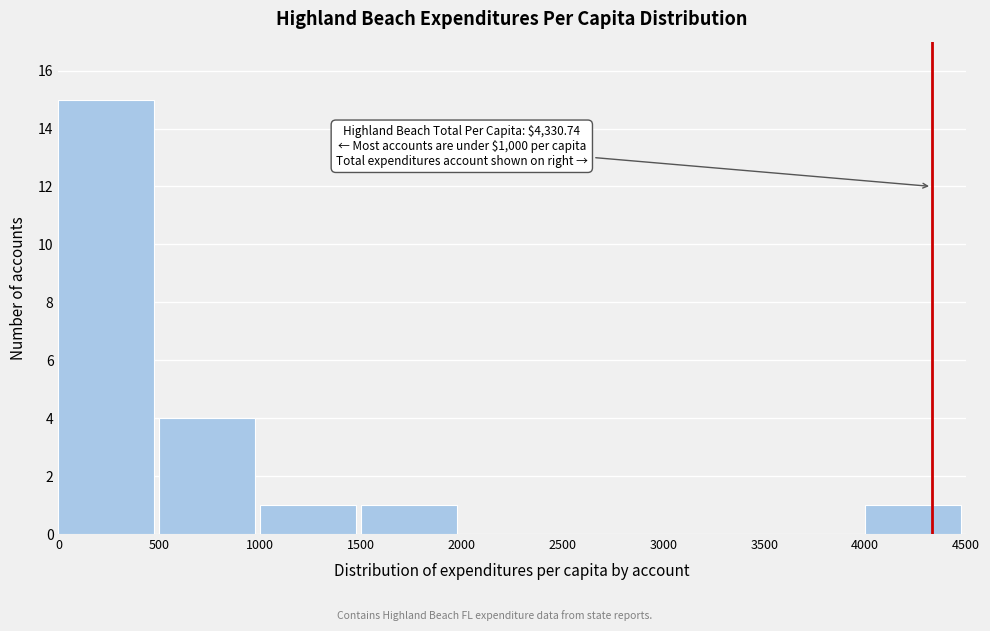

Over which range of the x-axis is the bar tallest?

0 to 500